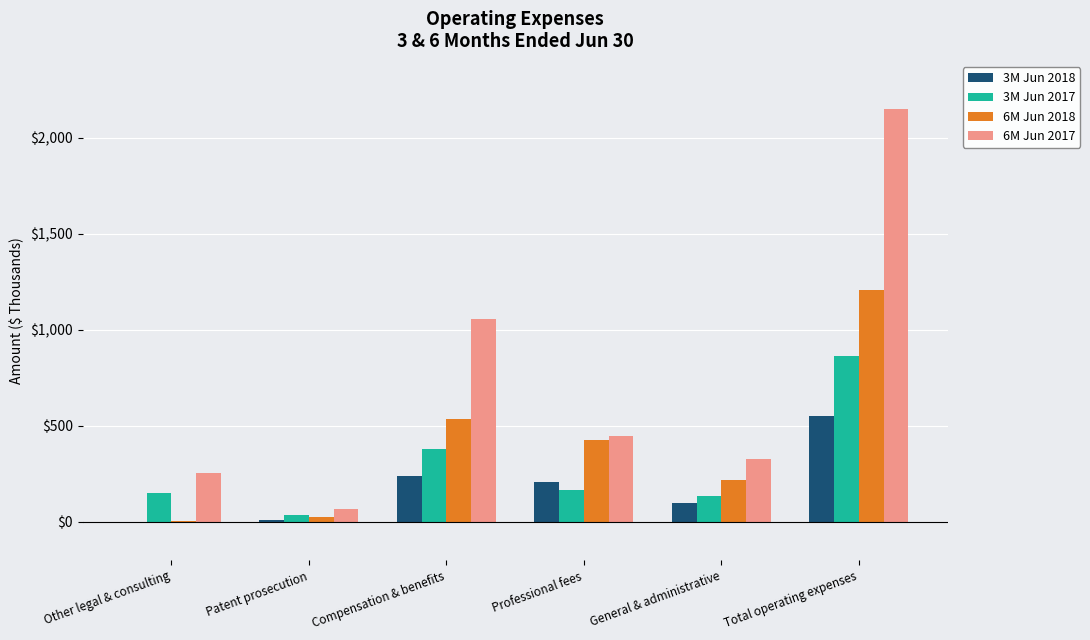

Which series has the largest total across all categories?

6M Jun 2017